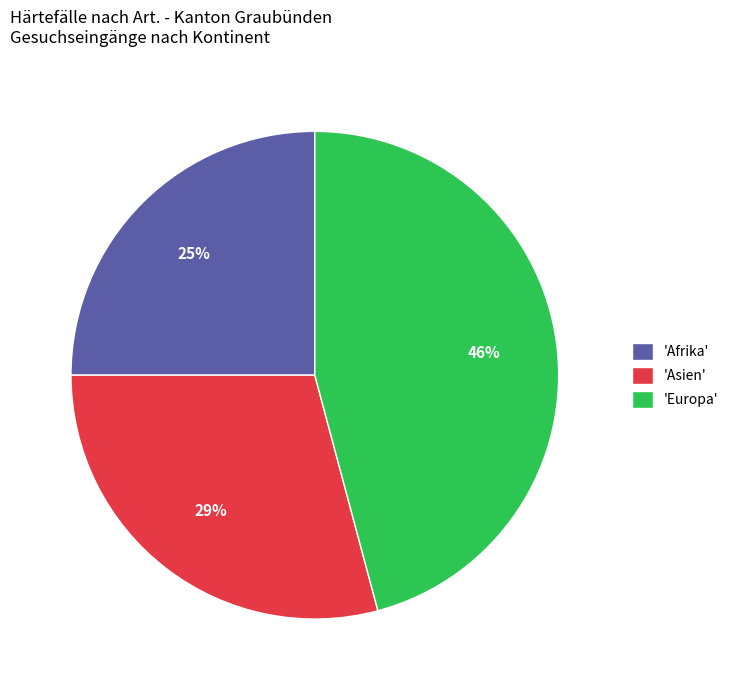

Does 'Asien' represent more than half of the total?

No